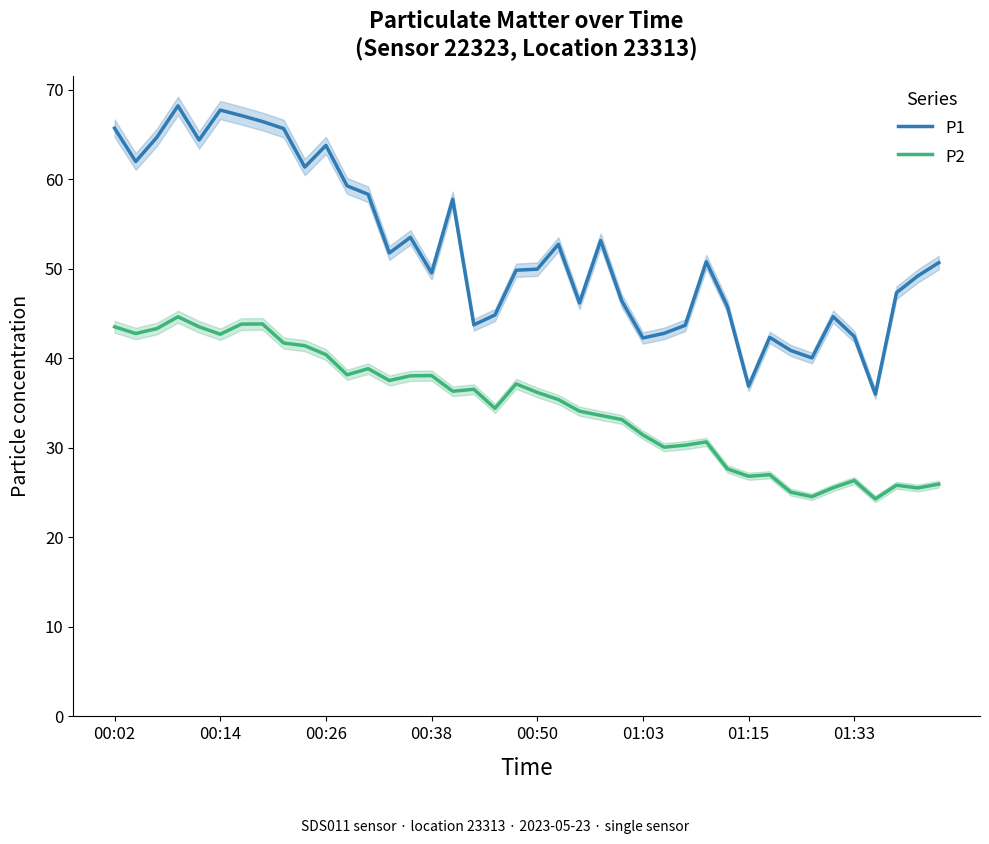

Reading right to left, extract all data points from this chart.

P1: 50.7	49.2	47.4	36.0	42.5	44.7	40.0	40.9	42.4	36.9	45.8	50.8	43.7	42.8	42.3	46.4	53.2	46.2	52.8	50.0	49.9	44.9	43.8	57.8	49.5	53.5	51.8	58.3	59.3	63.8	61.4	65.7	66.5	67.1	67.8	64.4	68.2	64.7	62.0	65.7
P2: 25.9	25.5	25.8	24.3	26.4	25.6	24.6	25.1	27.0	26.8	27.6	30.7	30.3	30.1	31.4	33.2	33.6	34.1	35.4	36.2	37.1	34.4	36.5	36.3	38.1	38.0	37.5	38.9	38.2	40.4	41.4	41.7	43.9	43.8	42.7	43.5	44.6	43.3	42.8	43.5